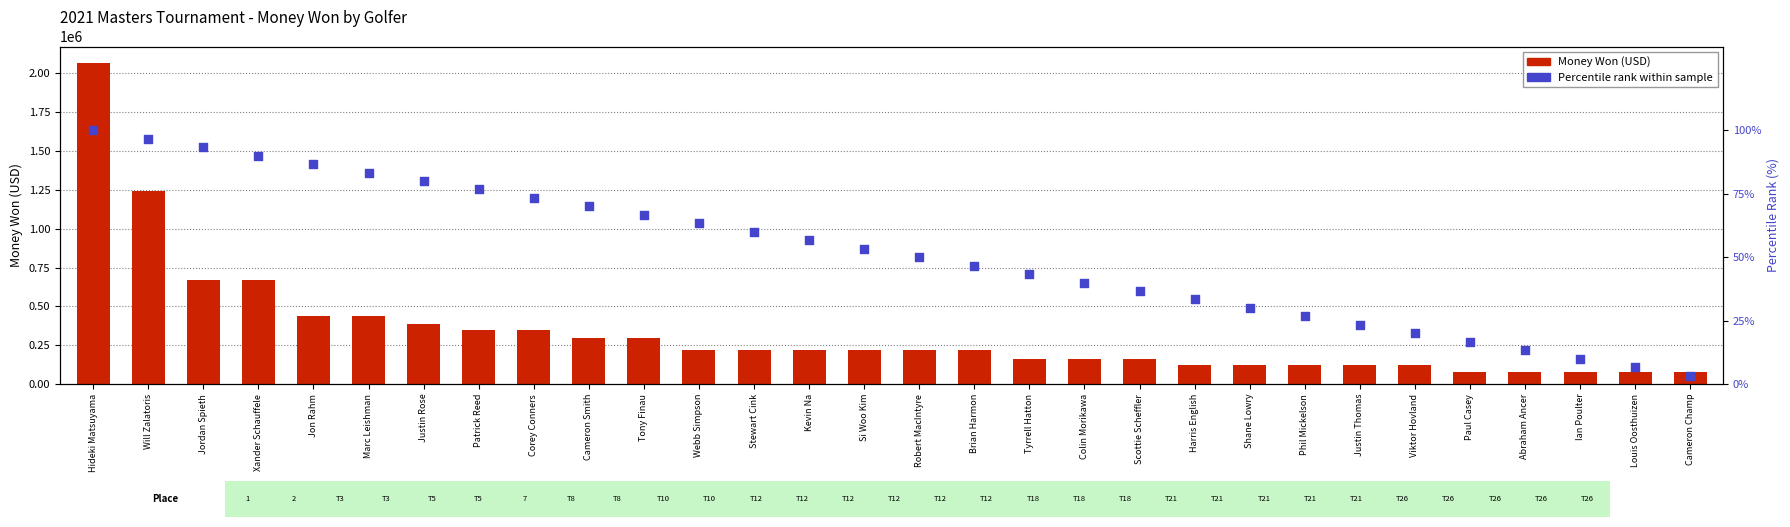

Which series has the largest Y range (max minus min)?

Money Won